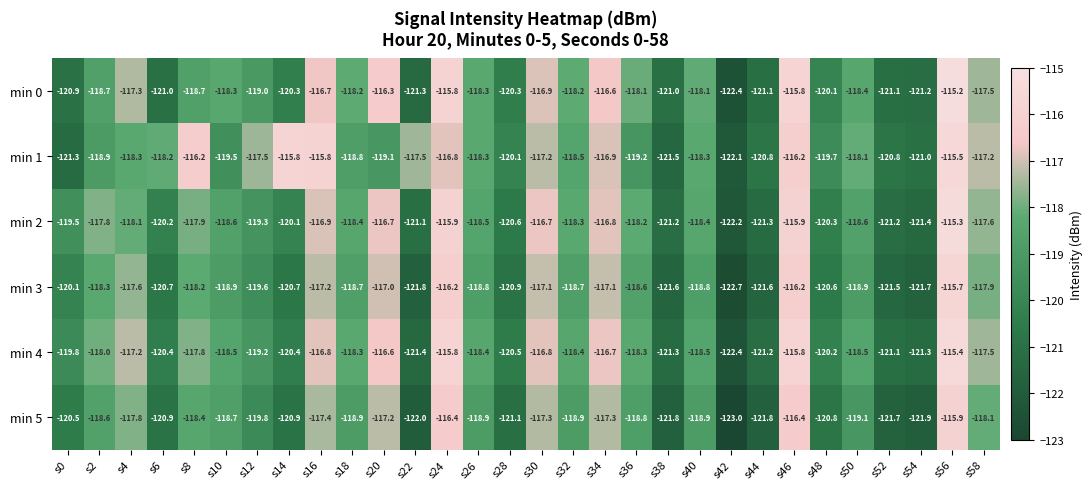

Which label corresponds to the largest value in the chart?

s56